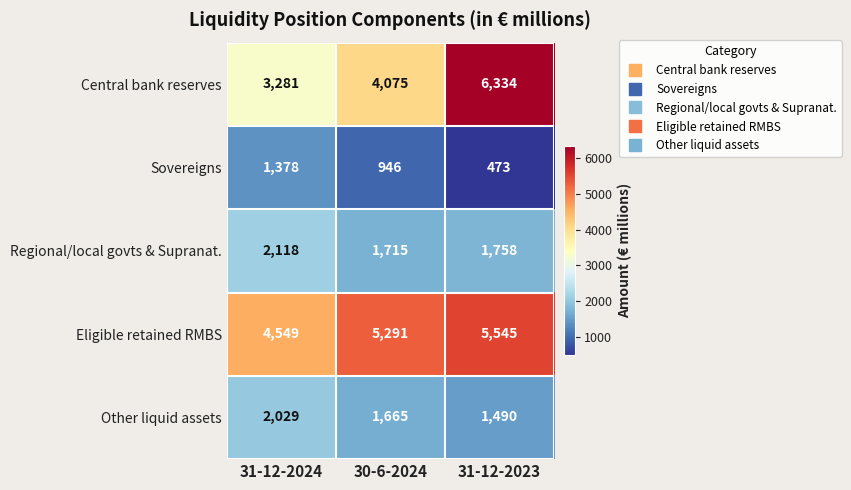

True or false: Sovereigns has a value of 473 at 31-12-2023.

True